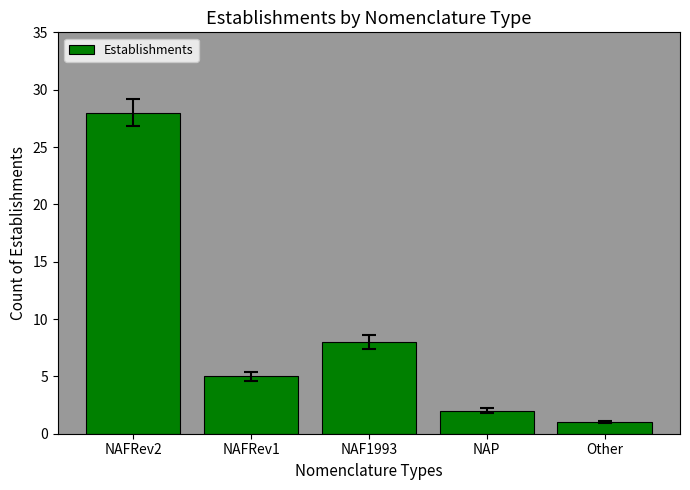

List the labels in order of value, largest first.

NAFRev2, NAF1993, NAFRev1, NAP, Other